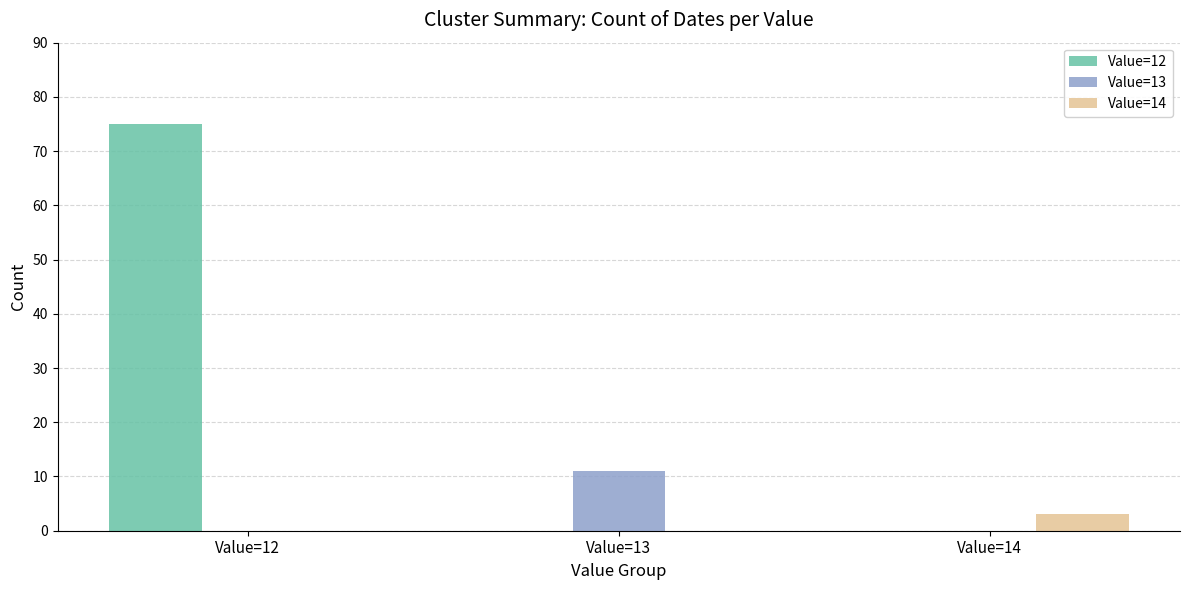

The value of Value=14 at Value=14 is 3. True or false?

True